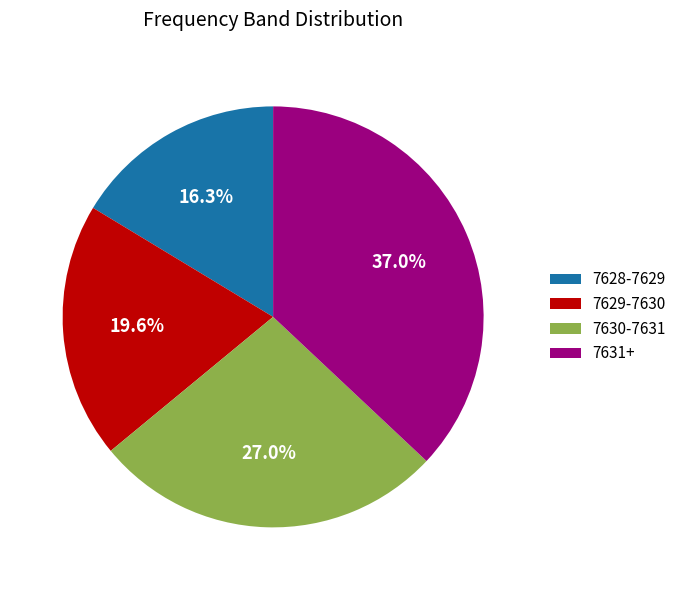

How many segments does this pie chart have?

4